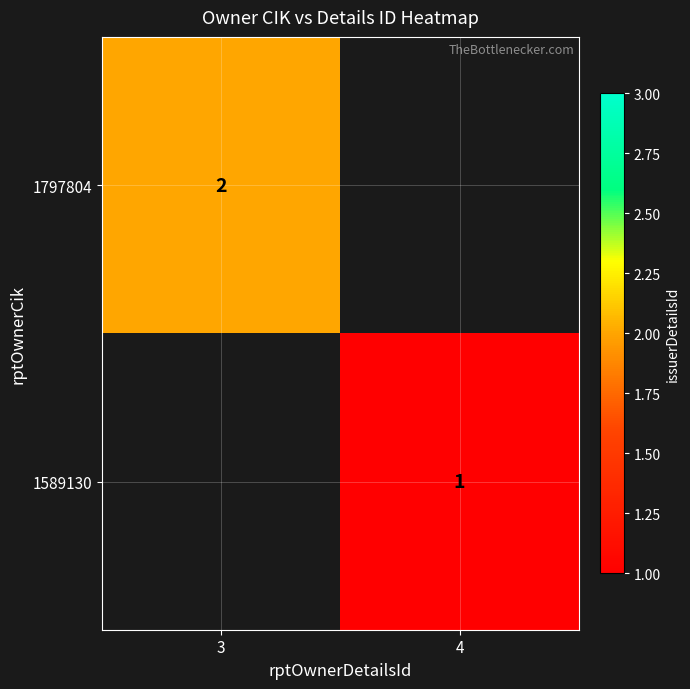

The value of 1797804 at 3 is 1. True or false?

False